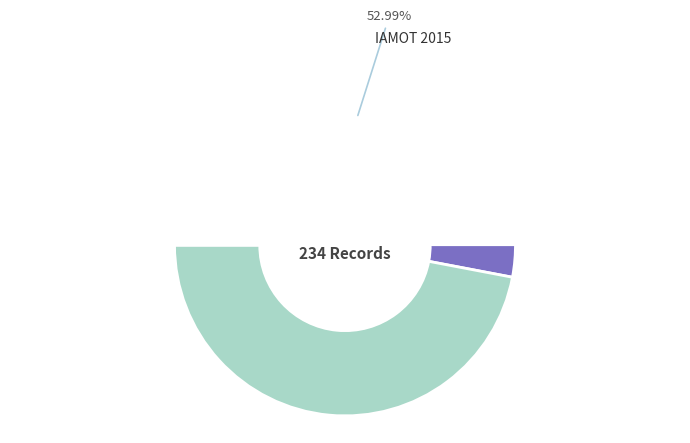

What is the change in value from IAMOT 2015 to IAMOT 2016?

-14